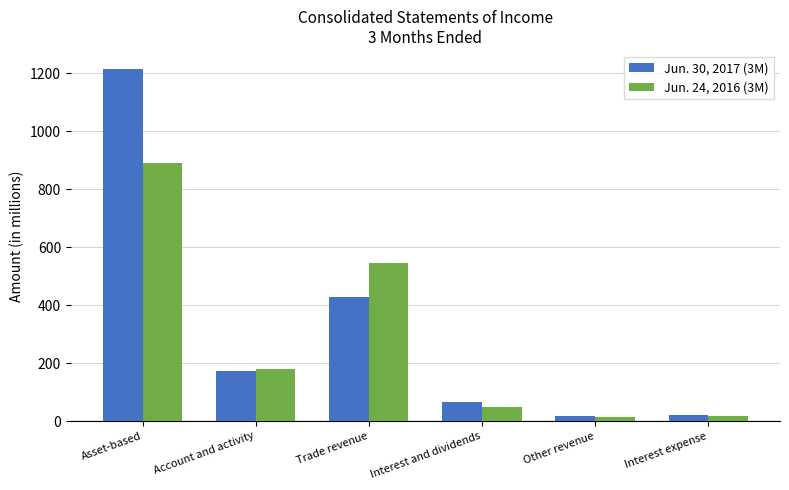

What is the sum of all Jun. 30, 2017 (3M) values?

1924